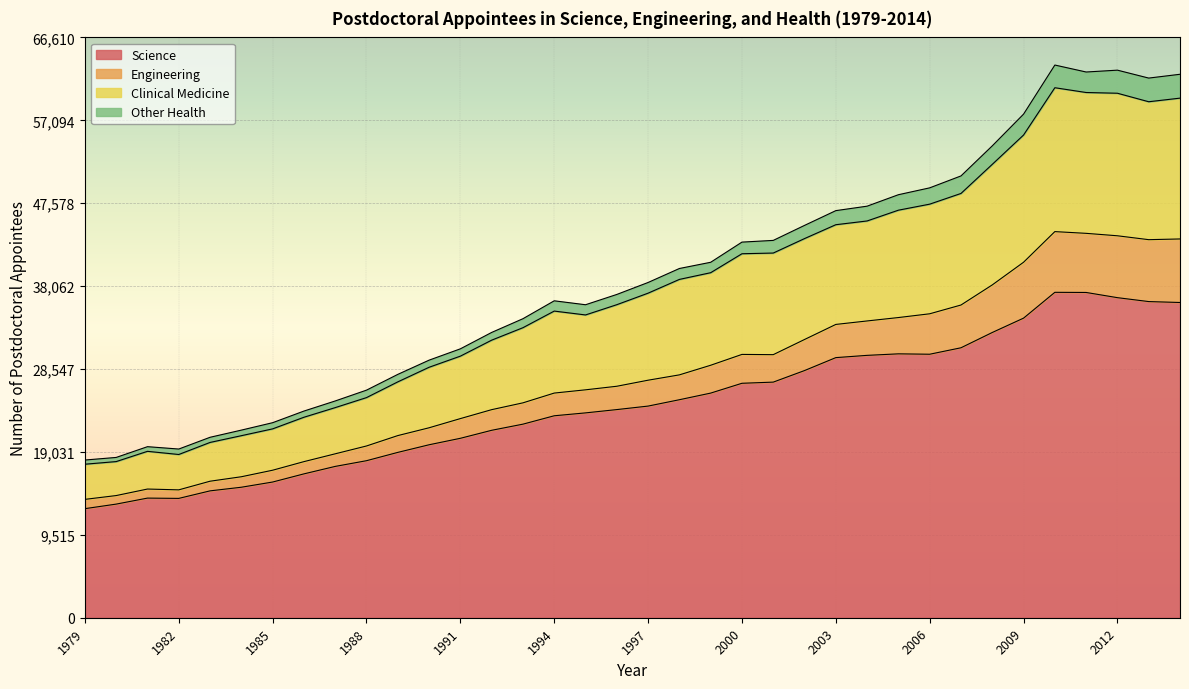

In Other Health, how many points are higher than both neighbors (excluding endpoints)?

3